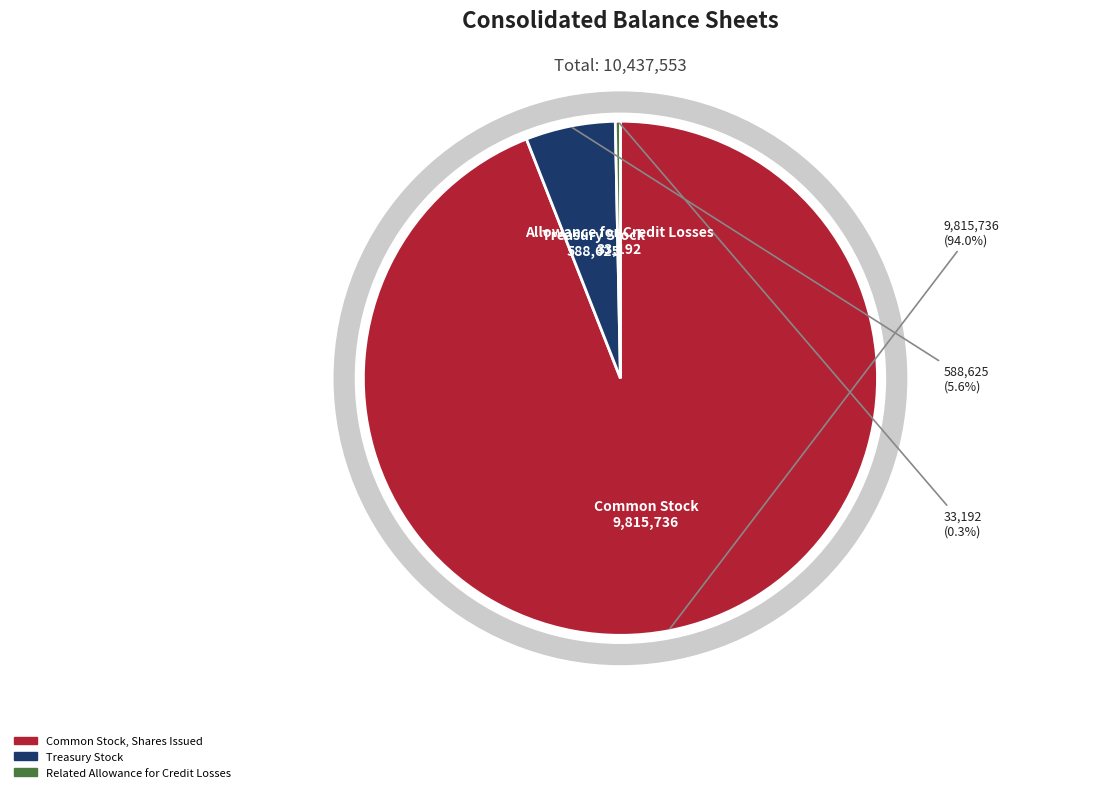

Rank the categories by value from highest to lowest.

Common Stock, Shares Issued, Treasury Stock, Related Allowance for Credit Losses